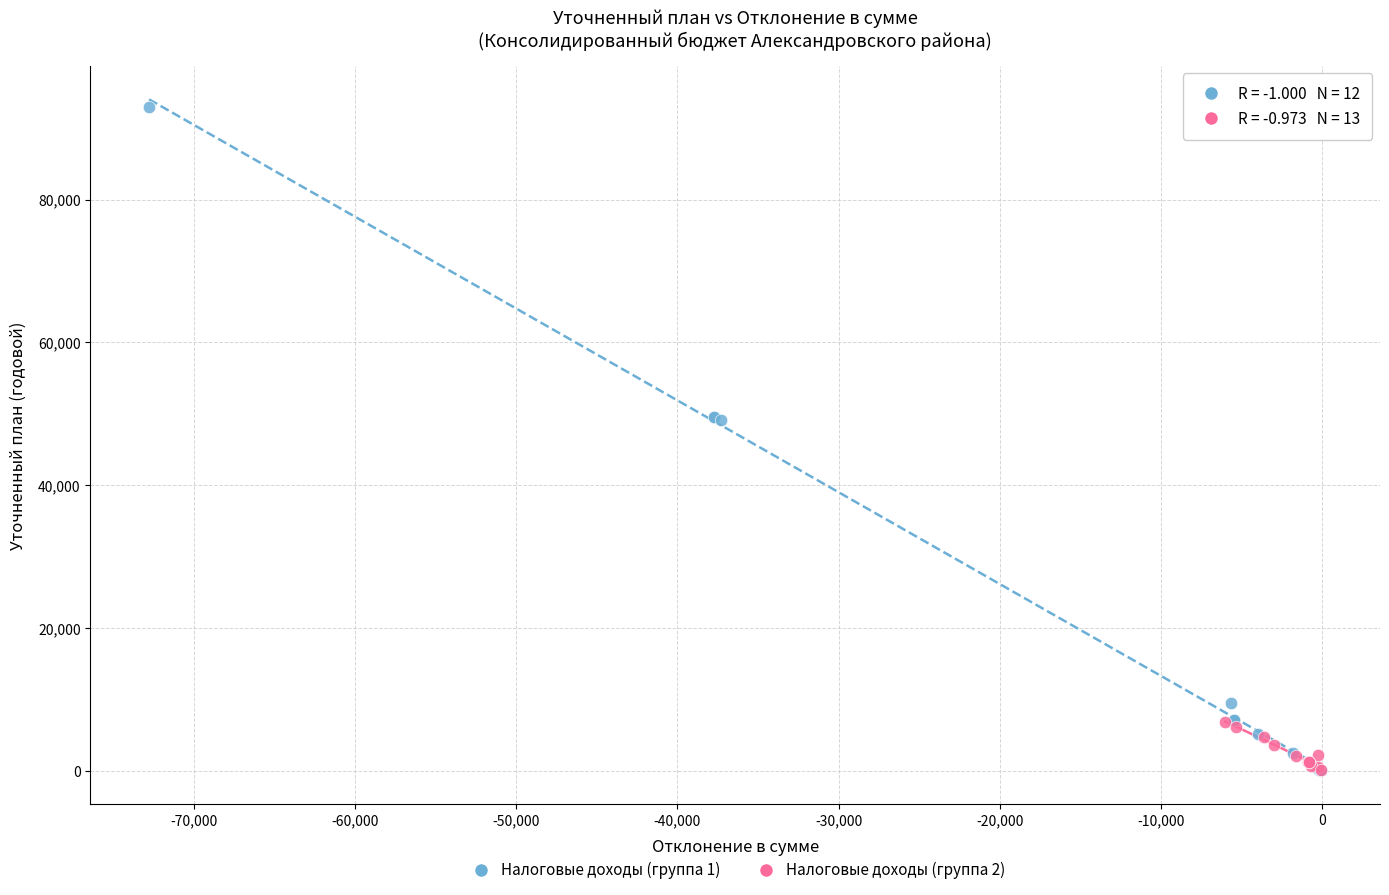

Which series reaches the maximum Y coordinate?

Налоговые доходы (группа 1)